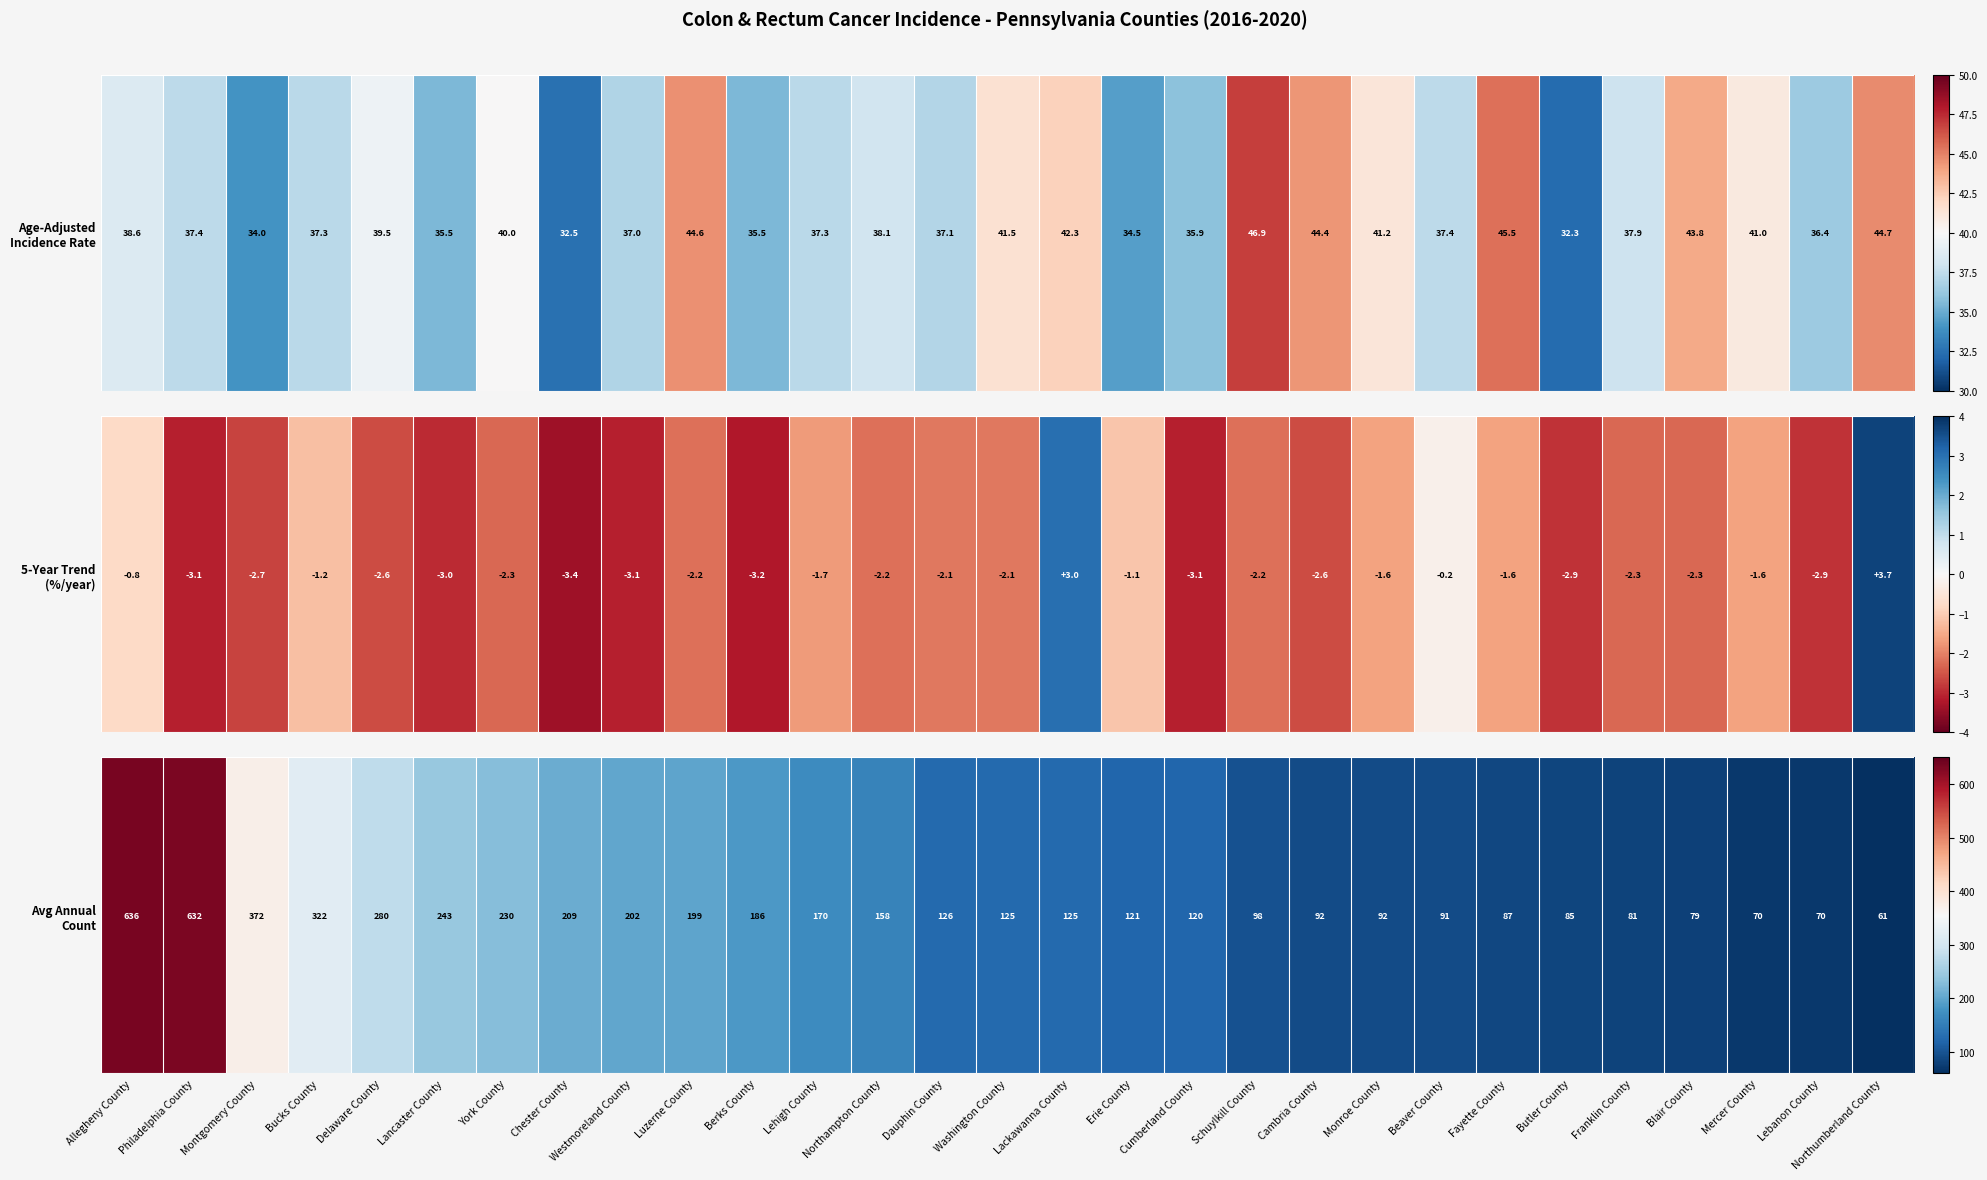

How many categories are shown in the chart?

29